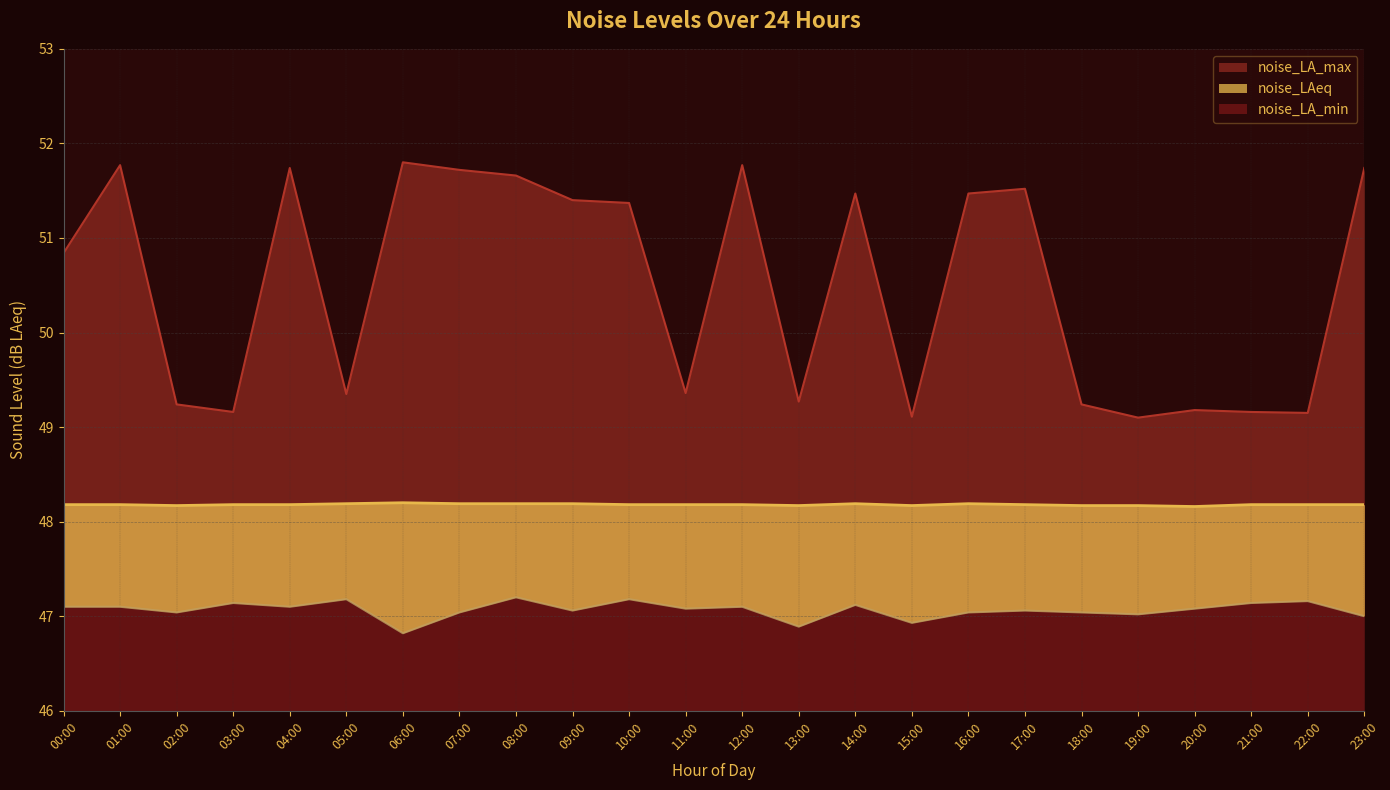

Between 00:00 and 15:00, which is larger?

00:00